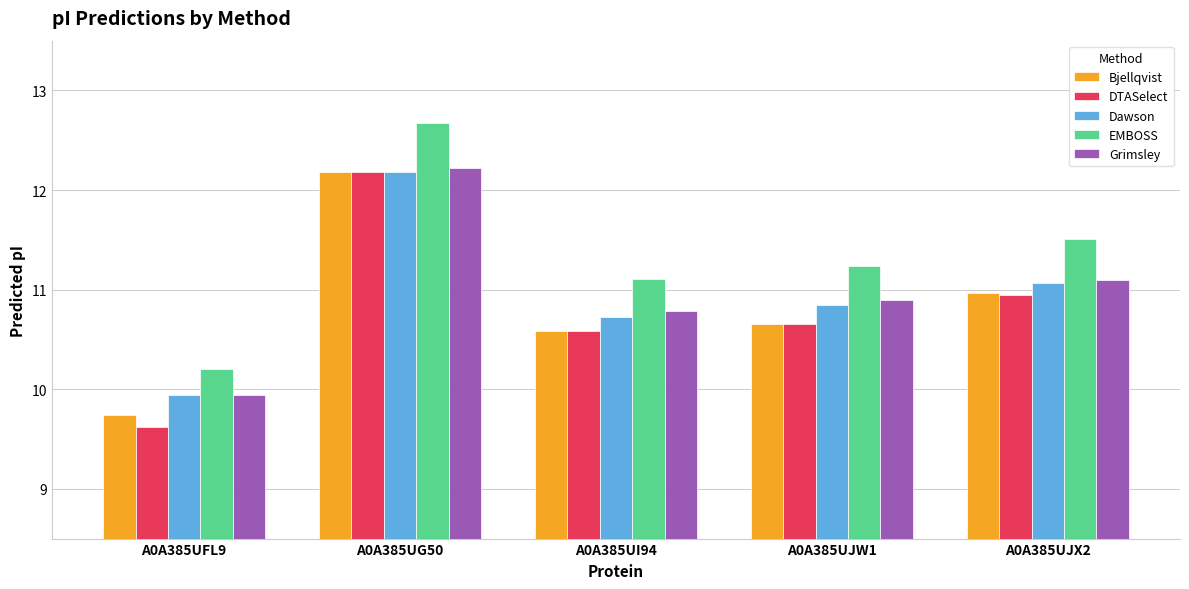

At which category is the sum across all series the highest?

A0A385UG50